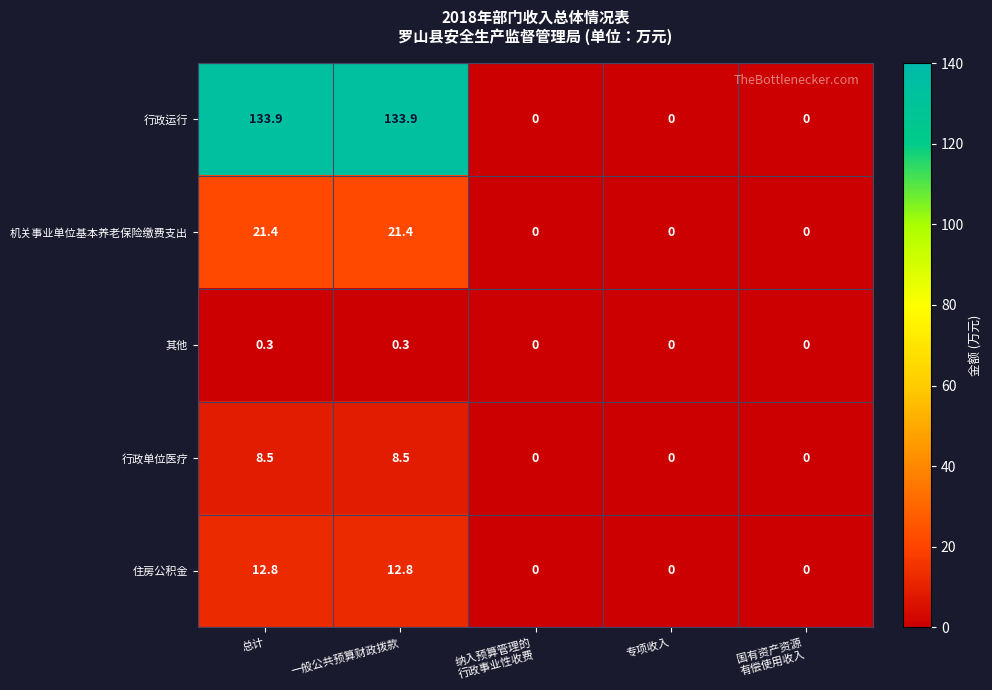

What is the maximum value for 机关事业单位基本养老保险缴费支出?

21.4